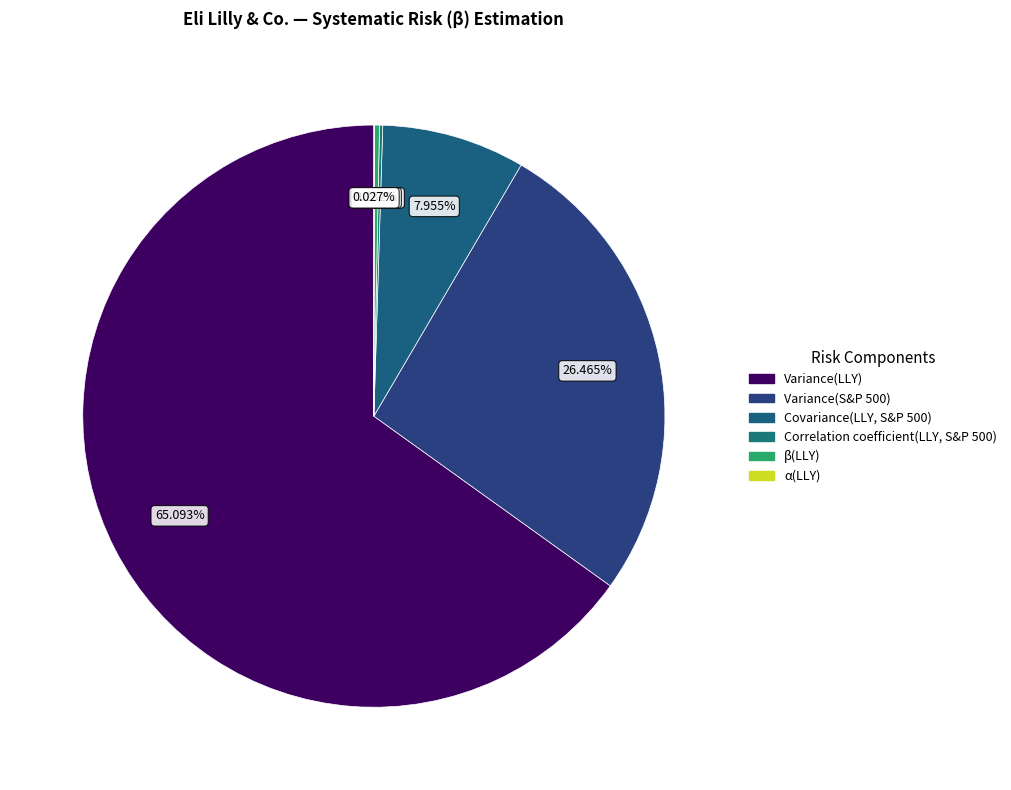

How many slices are in this pie chart?

6